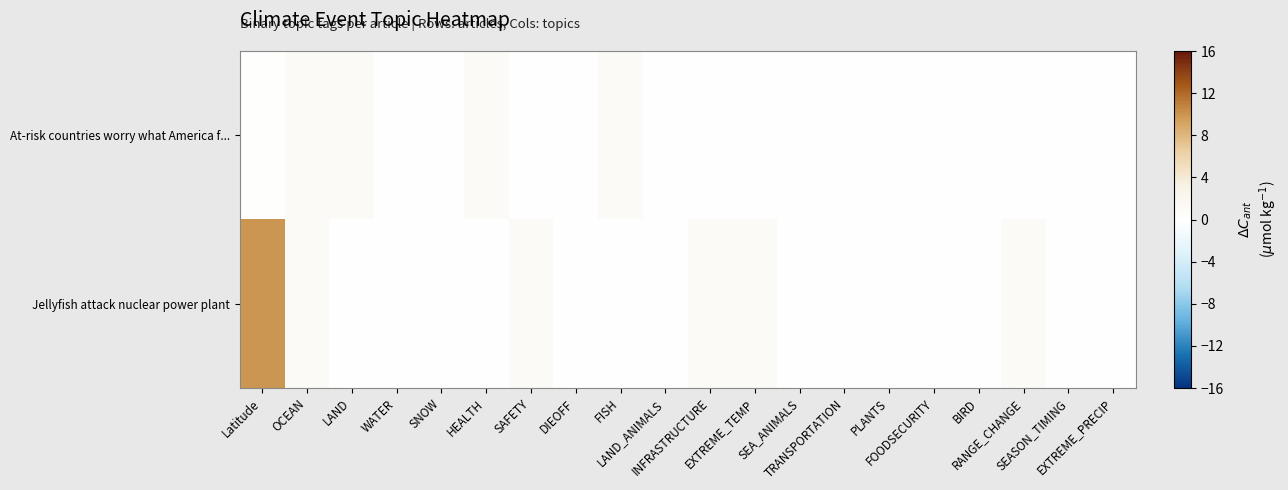

Count the number of data series in this chart.

2